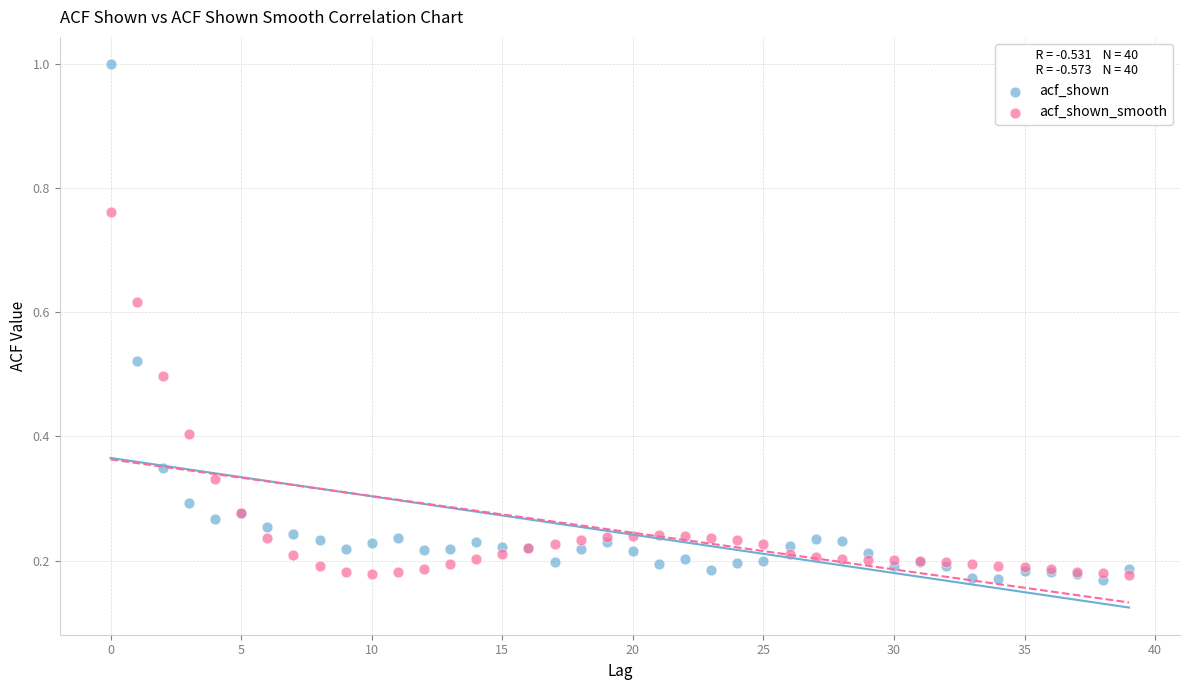

Which series has the widest spread of Y values?

acf_shown